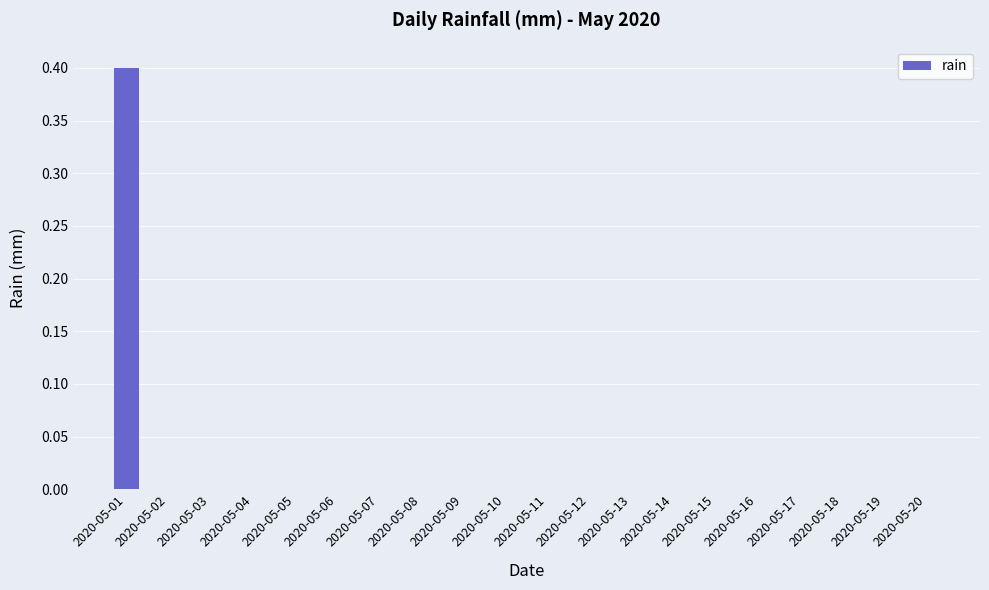

How many distinct data groups are displayed?

1